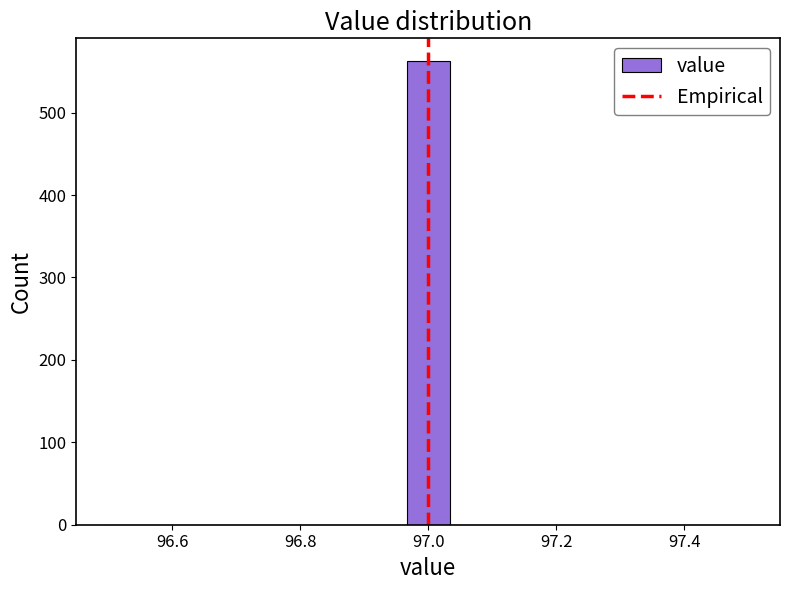

Read against the x-axis, roughly where is the centre of the tallest bar?

97.00